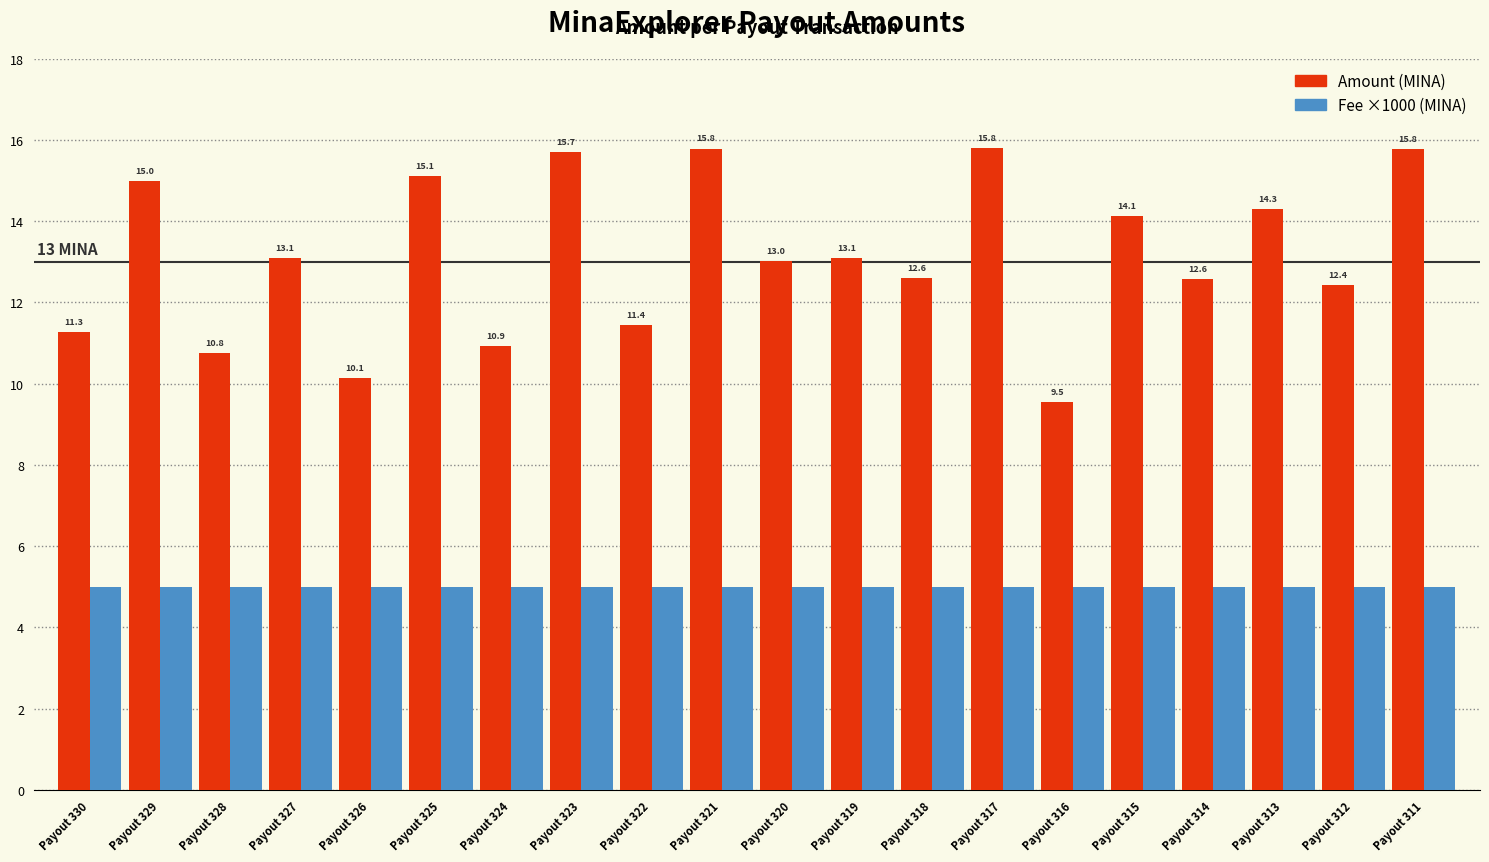

What is the spread (max minus min) of values at Payout 327?

8.1